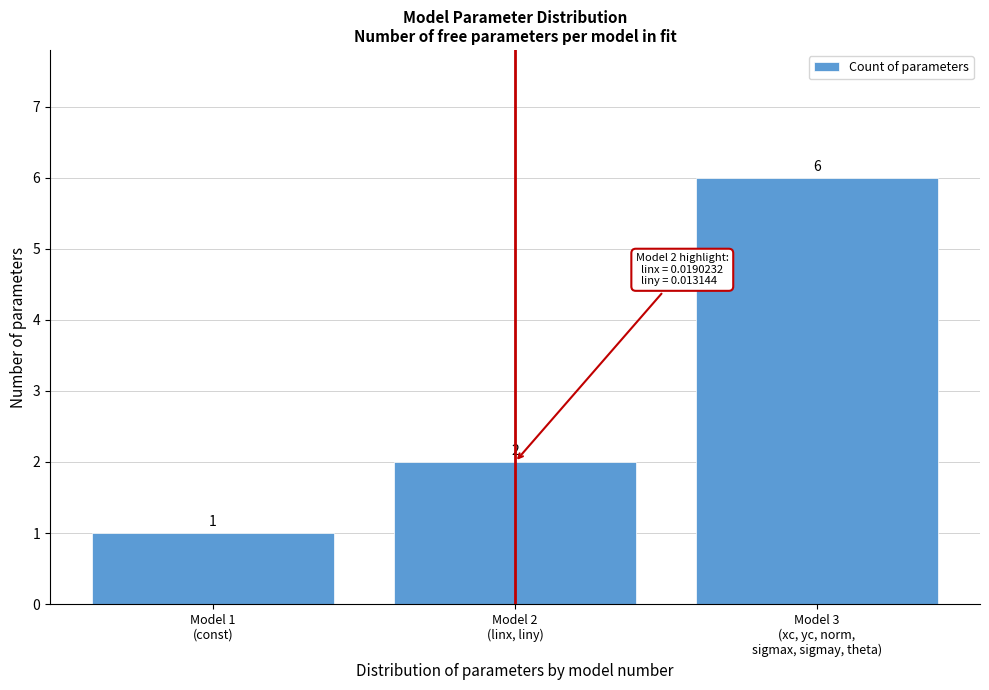

Reading right to left, what are all the values shown in this chart?

6	2	1